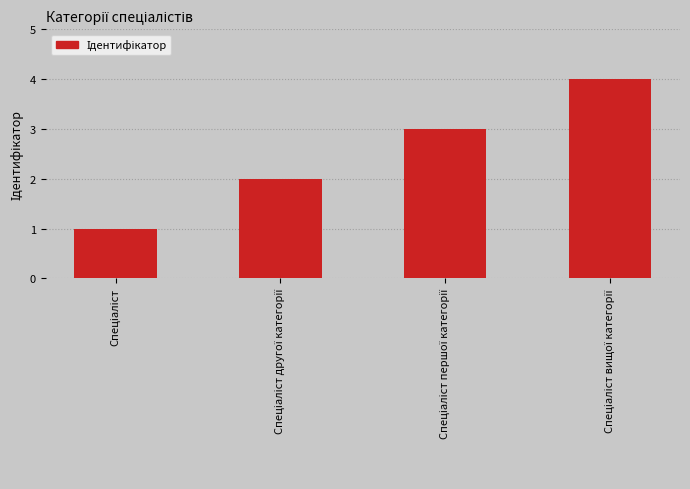

What is the maximum value shown in the chart?

4